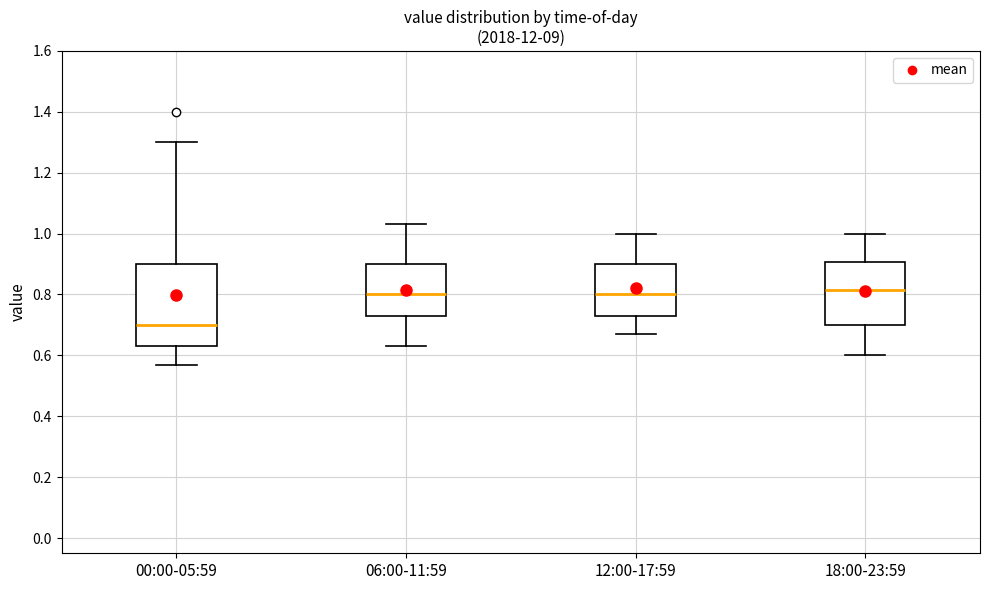

Reading left to right, transcribe this box plot: for each box, give where its median line is, the range the box spans, and where its two whiskers end, as read against the y-axis. The values are not printed on the chart, so give them approximately, as read against the axis.

00:00-05:59: median 0.70, box 0.64 to 0.90, whiskers 0.58 to 1.30
06:00-11:59: median 0.80, box 0.74 to 0.90, whiskers 0.64 to 1.04
12:00-17:59: median 0.80, box 0.74 to 0.90, whiskers 0.68 to 1.00
18:00-23:59: median 0.82, box 0.70 to 0.90, whiskers 0.60 to 1.00